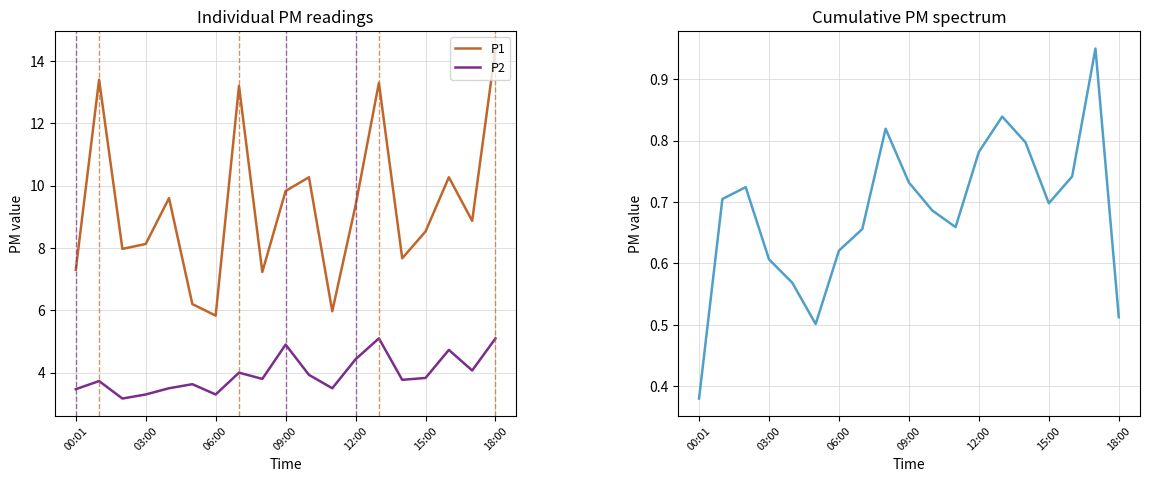

The P1+P2 cumulative series shows 0.8 at 13. True or false?

True